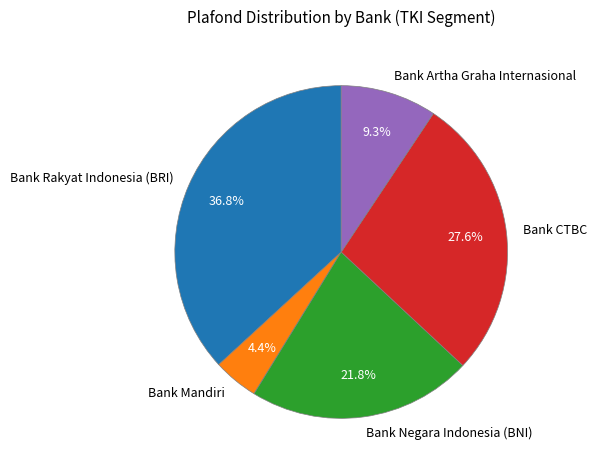

What is the largest slice in the pie chart?

Bank Rakyat Indonesia (BRI)